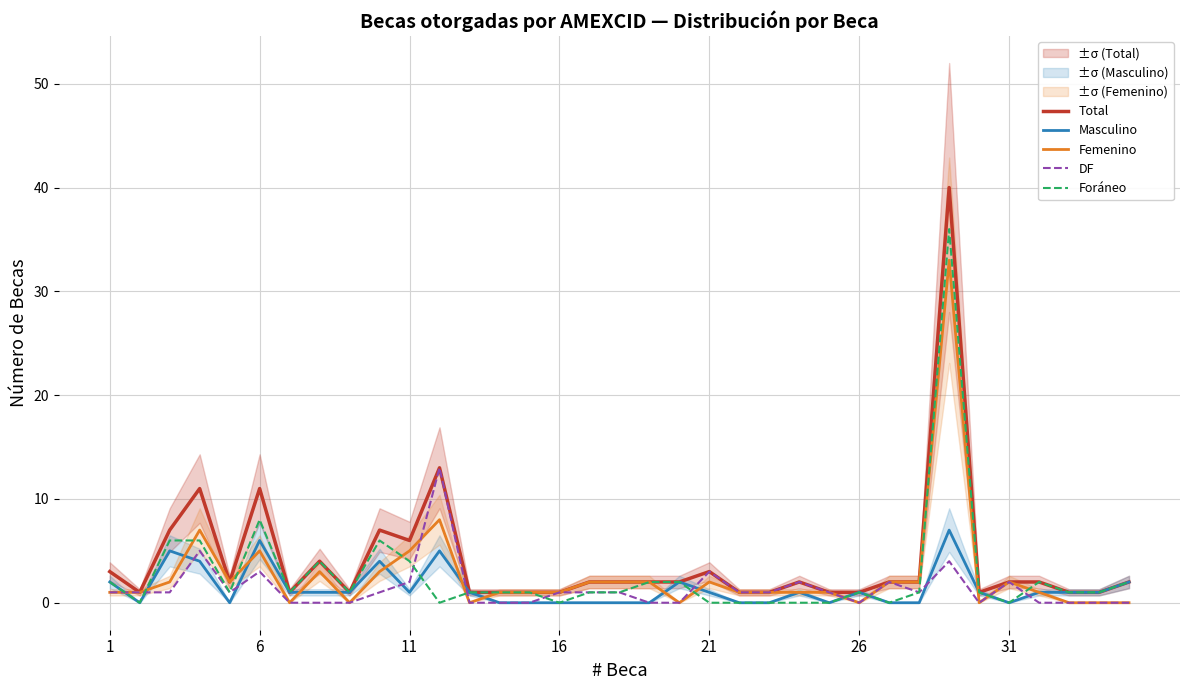

Reading right to left, list all the values displayed in this chart.

Total: 2	1	1	2	2	1	40	2	2	1	1	2	1	1	3	2	2	2	2	1	1	1	1	13	6	7	1	4	1	11	2	11	7	1	3
Masculino: 2	1	1	1	0	1	7	0	0	1	0	1	0	0	1	2	0	0	0	0	0	0	1	5	1	4	1	1	1	6	0	4	5	0	2
Femenino: 0	0	0	1	2	0	33	2	2	0	1	1	1	1	2	0	2	2	2	1	1	1	0	8	5	3	0	3	0	5	2	7	2	1	1
DF: 0	0	0	0	2	0	4	1	2	0	1	2	1	1	3	0	0	1	1	1	0	0	0	13	2	1	0	0	0	3	1	5	1	1	1
Foráneo: 2	1	1	2	0	1	36	1	0	1	0	0	0	0	0	2	2	1	1	0	1	1	1	0	4	6	1	4	1	8	1	6	6	0	2